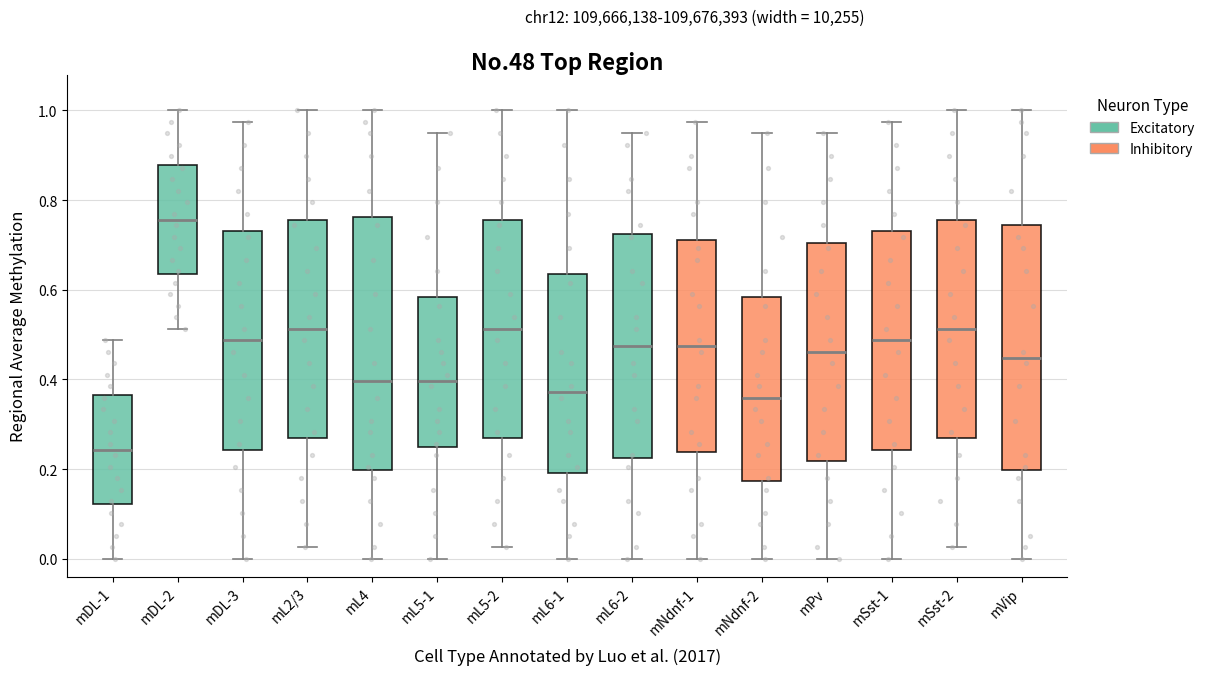

Where does the upper whisker of the box for mNdnf-2 end on the y-axis? The values are not printed on the chart, so give them approximately, as read against the axis.

0.94